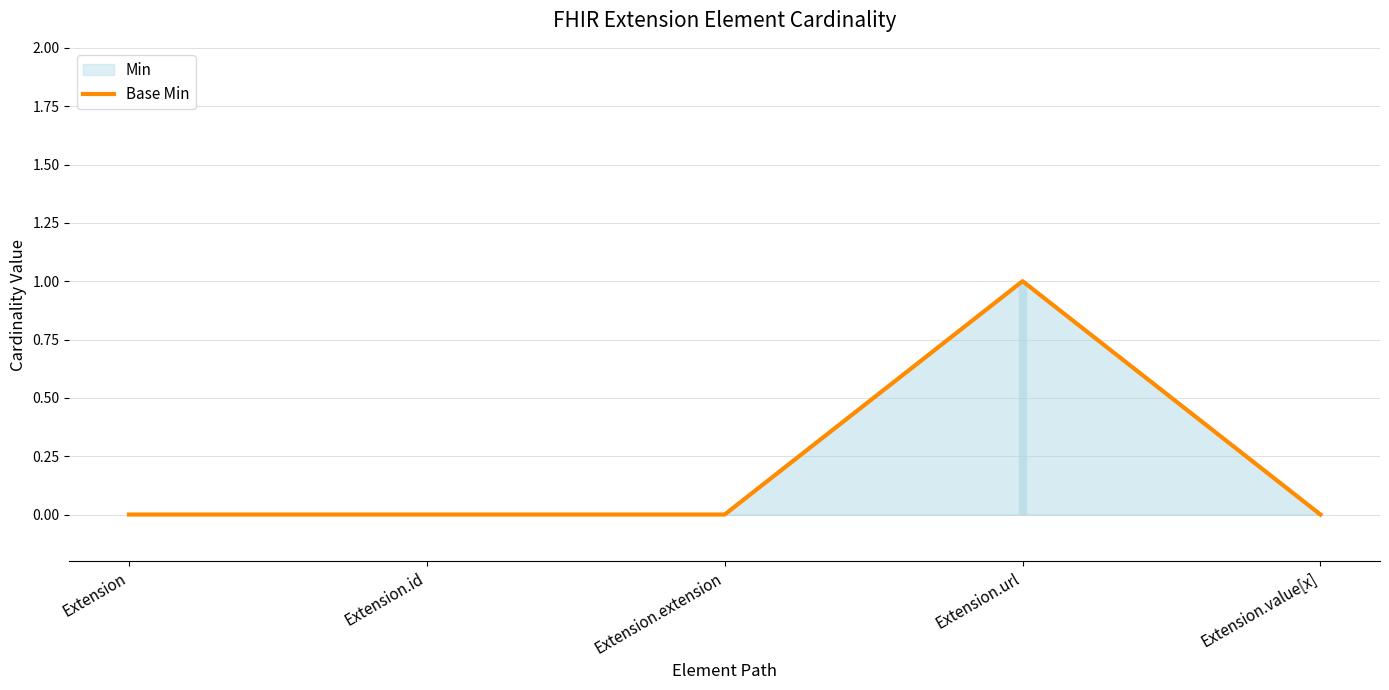

Is it true that the value at Extension is 0?

True